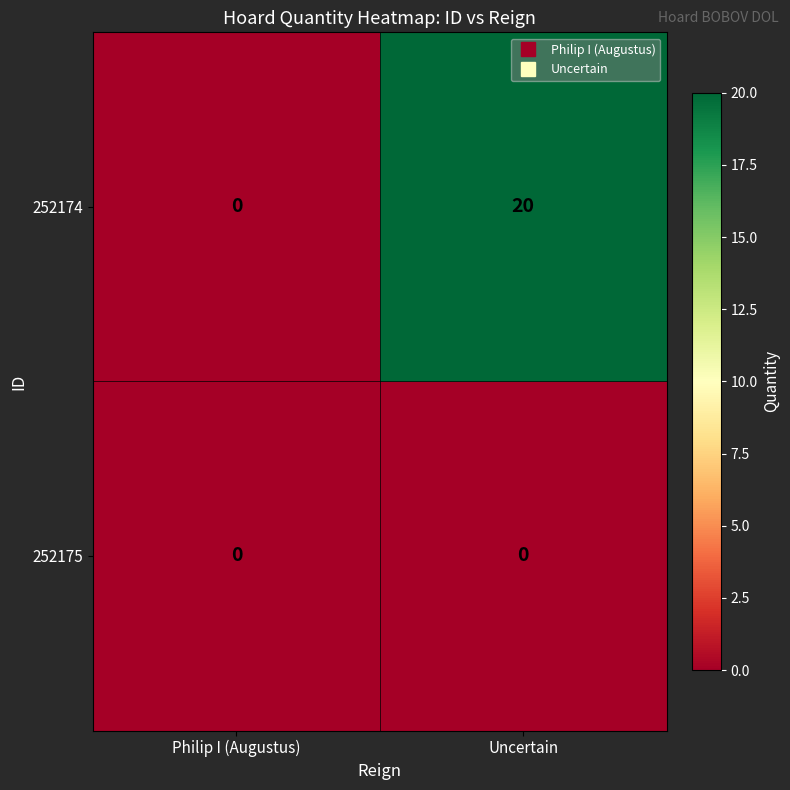

List the series in order of their overall mean, lowest first.

252175, 252174